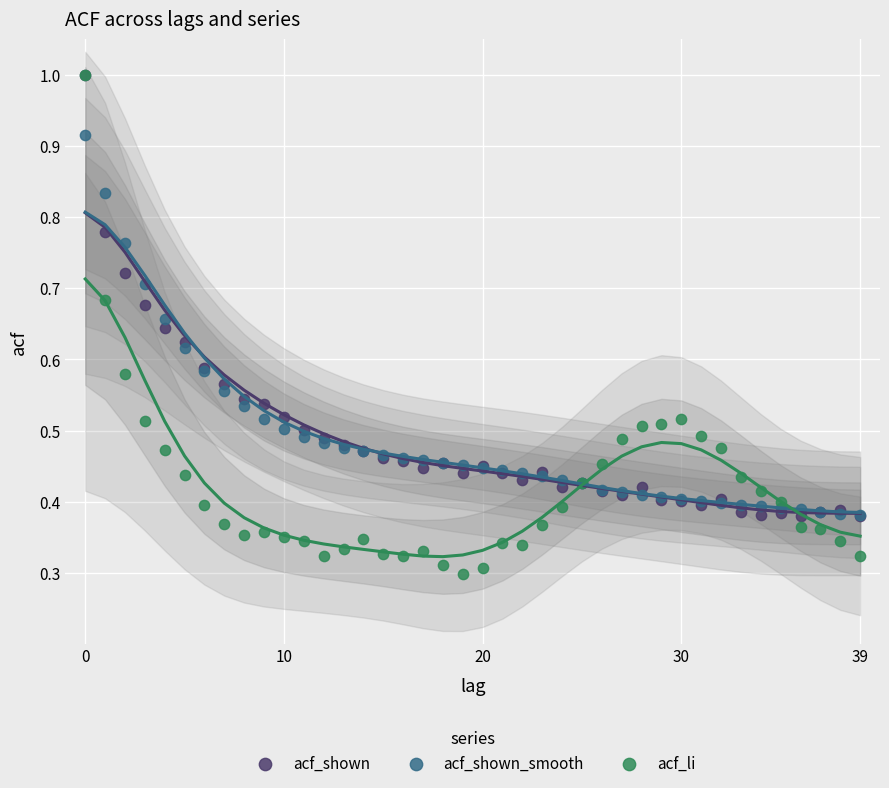

What are all the series names shown in the legend?

acf_shown, acf_shown_smooth, acf_li